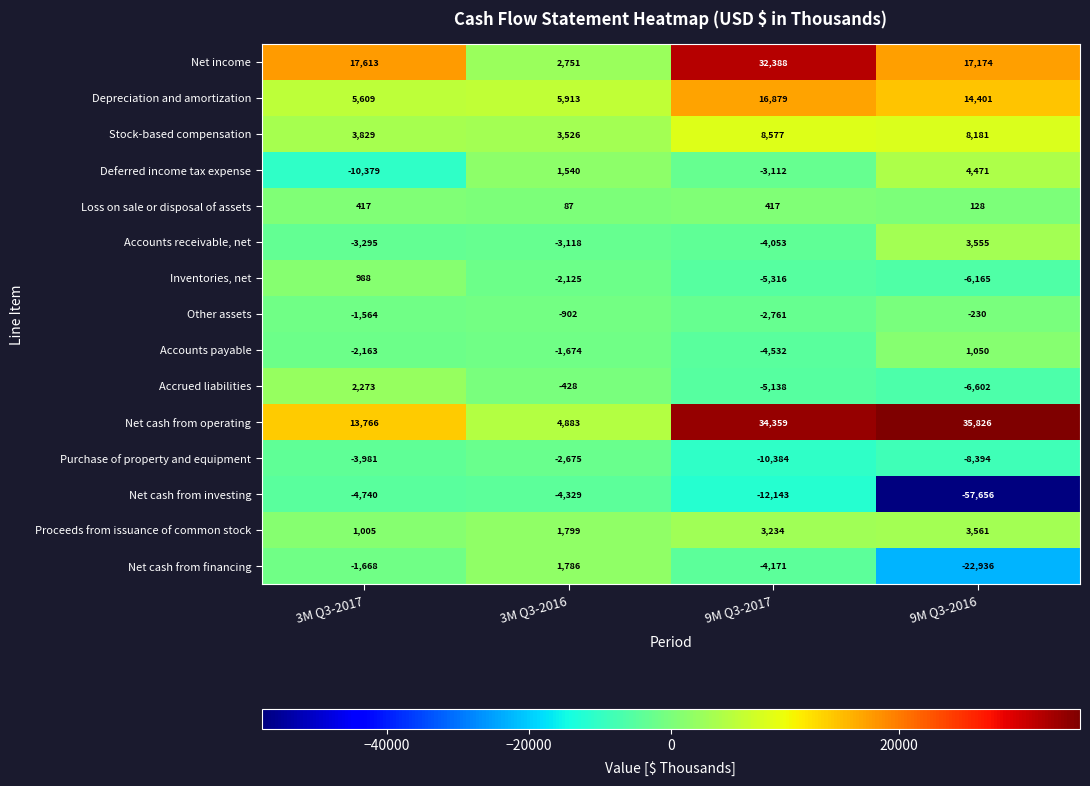

The value of Accrued liabilities at 9M Q3-2016 is -6602. True or false?

True